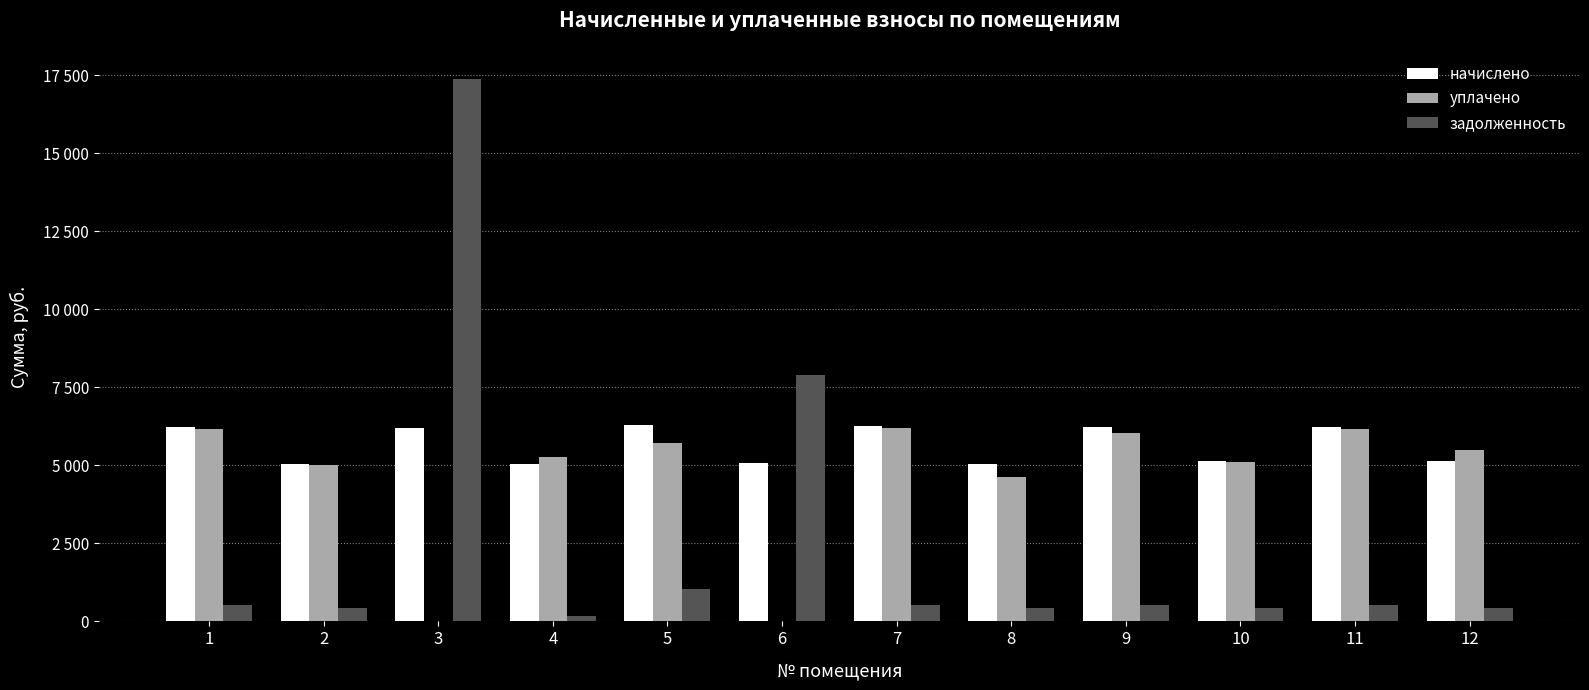

Are the bars grouped side by side (vs. stacked)?

Yes